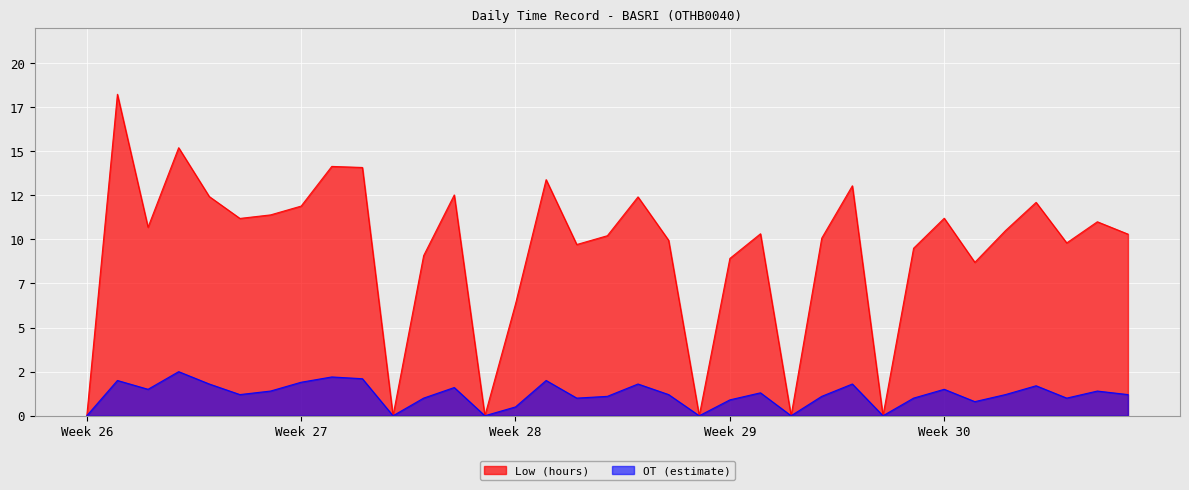

Which category has the lowest value in the OT (estimate) series?

Week 26